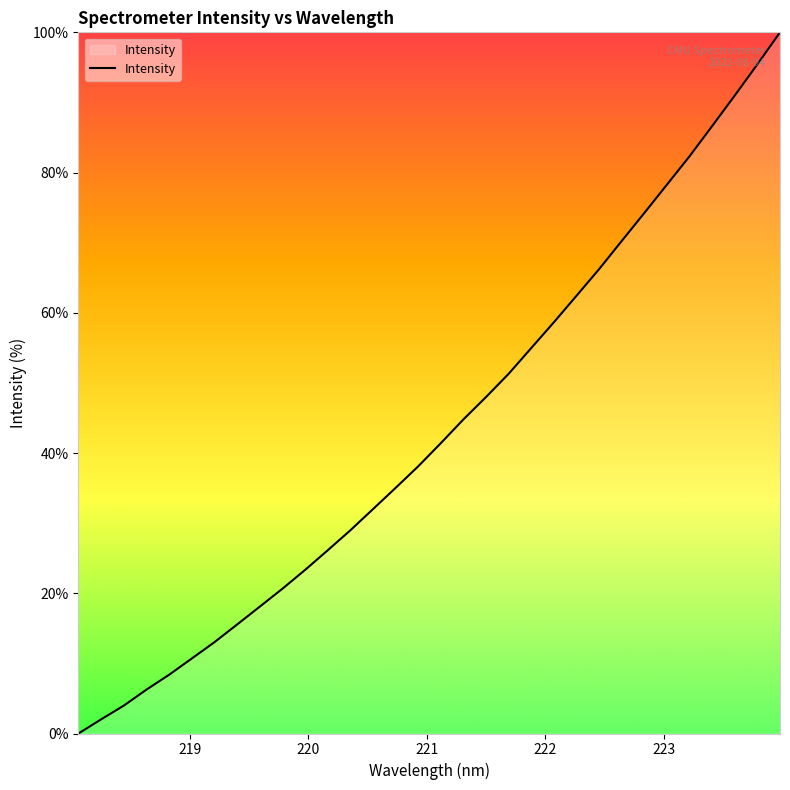

What is the difference between the maximum and minimum values?

100.0